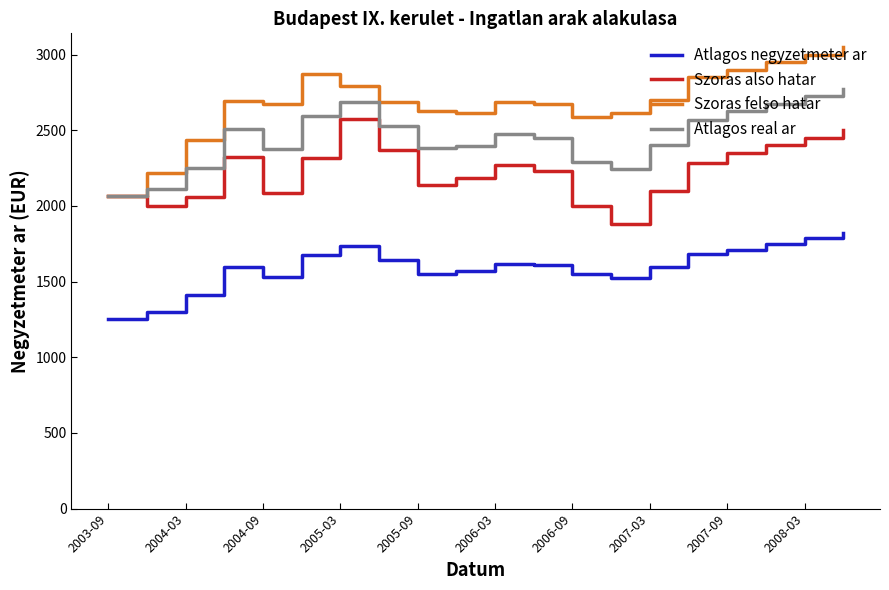

Which series has the largest total across all categories?

Szoras felso hatar